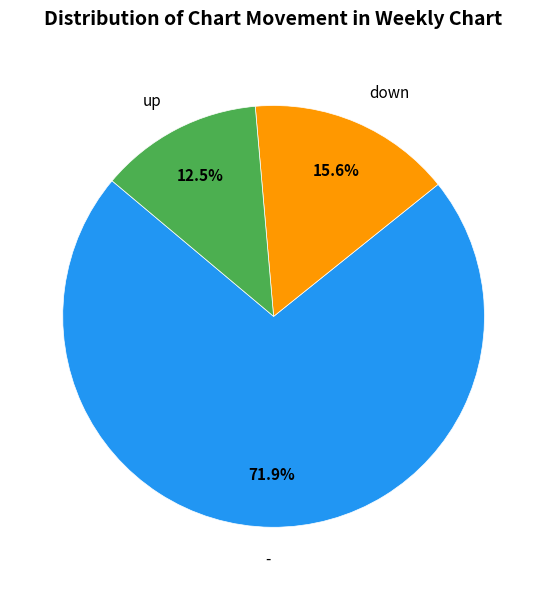

Is down the majority of the pie?

No